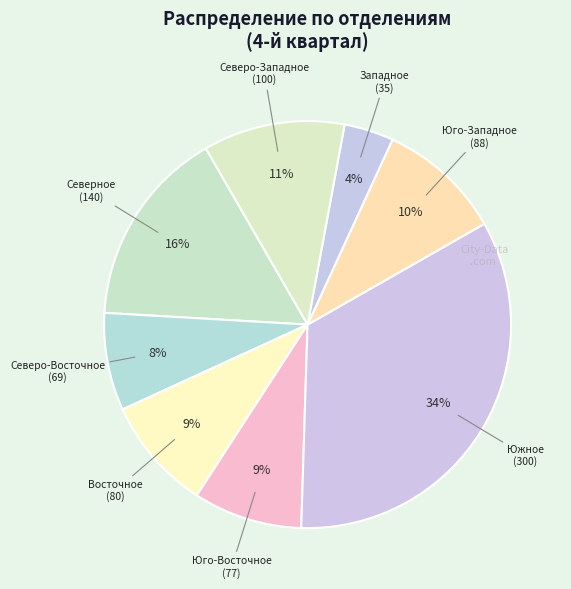

How many slices are in this pie chart?

8